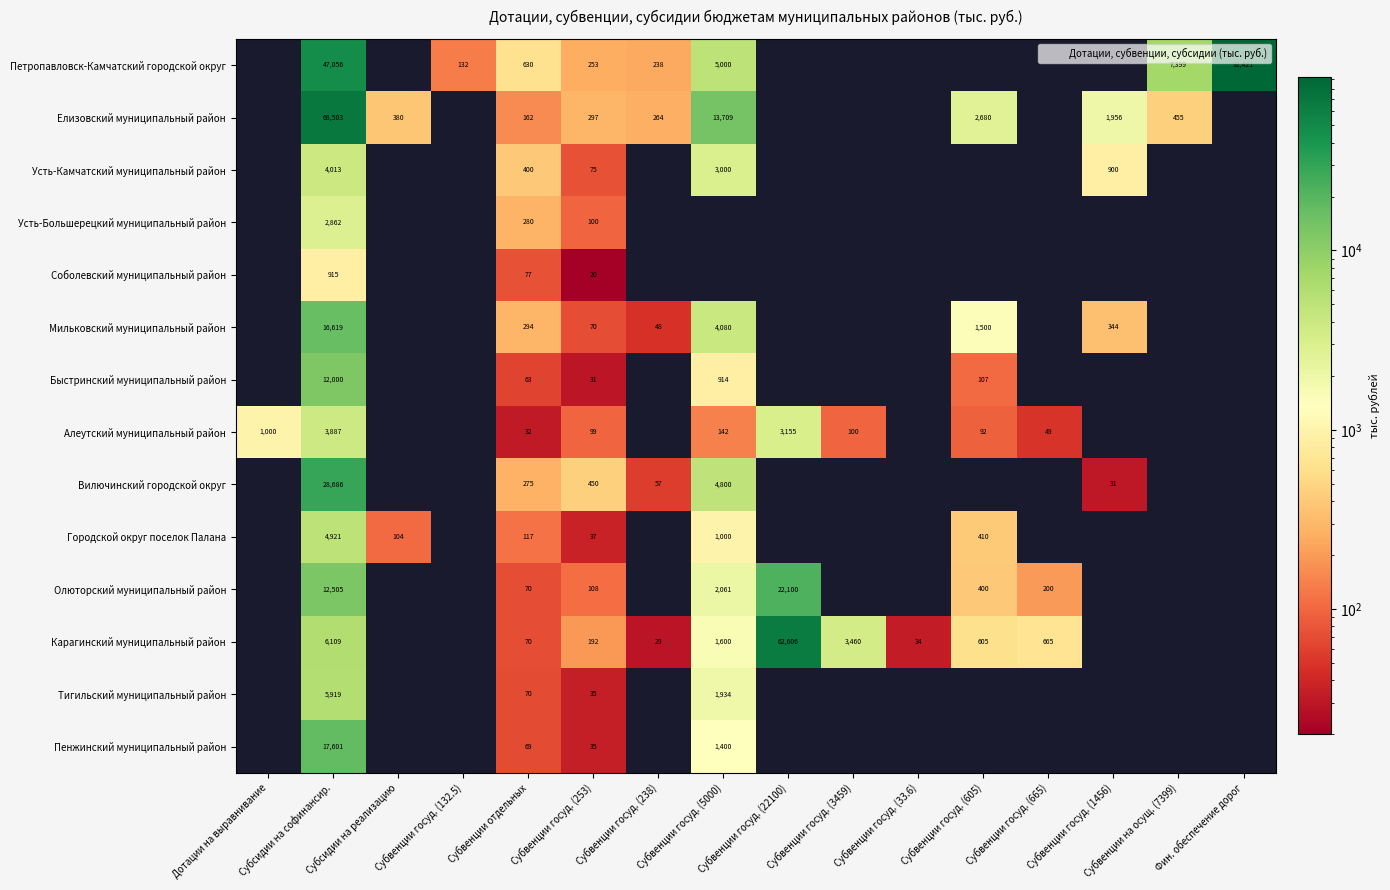

What is the sum of the Алеутский муниципальный район values at Субвенции госуд. (5000) and Субвенции госуд. (3459)?

242.0